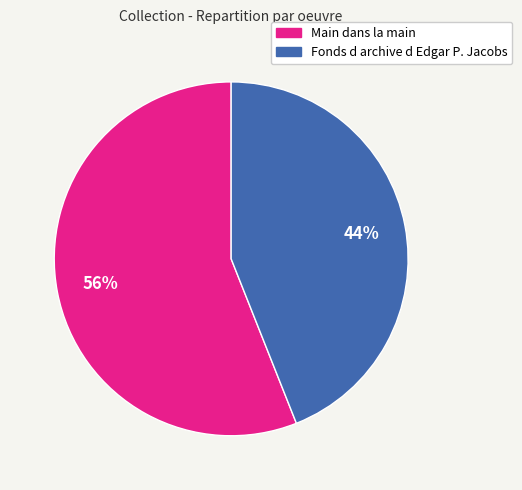

Do Main dans la main and Fonds d archive d Edgar P. Jacobs together represent more than half of the pie?

Yes